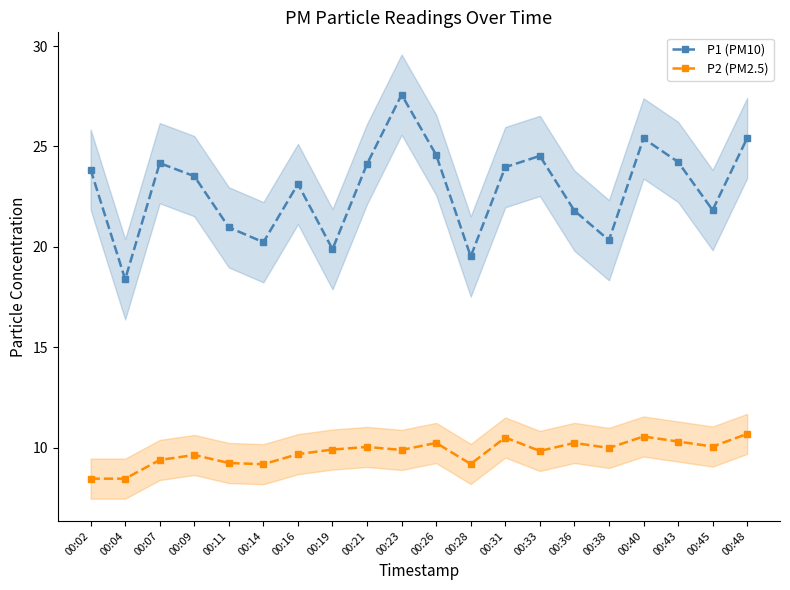

In P1 (PM10), how many points are higher than both neighbors (excluding endpoints)?

5